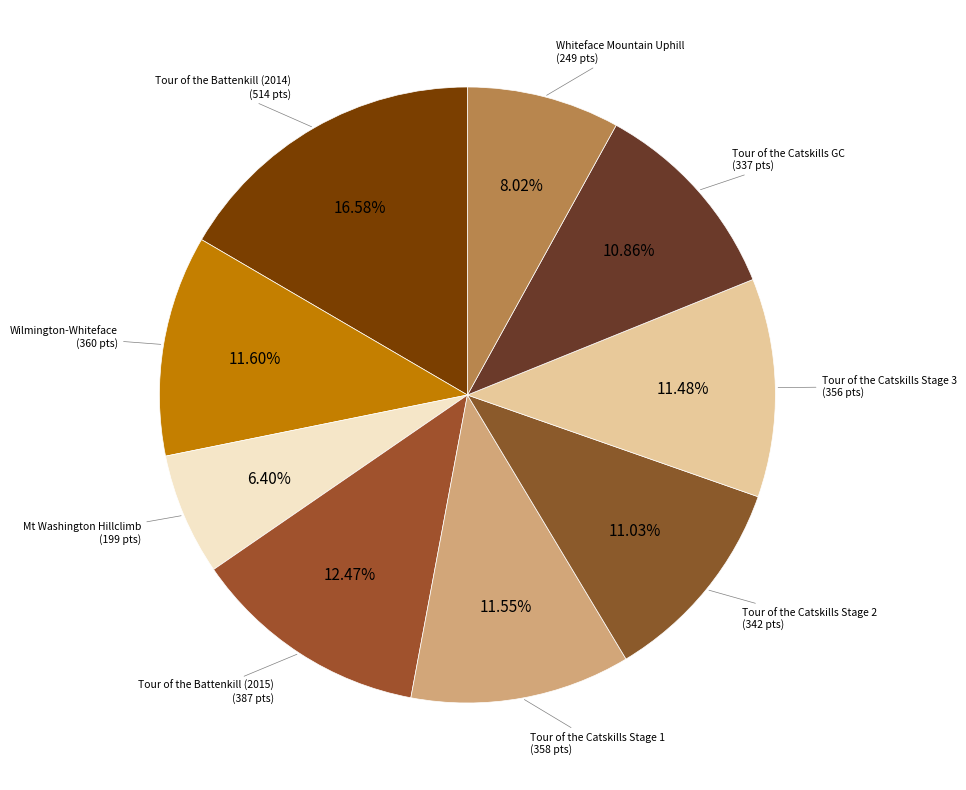

To the nearest percent, what is the difference between the largest and smallest slice percentages?

10%